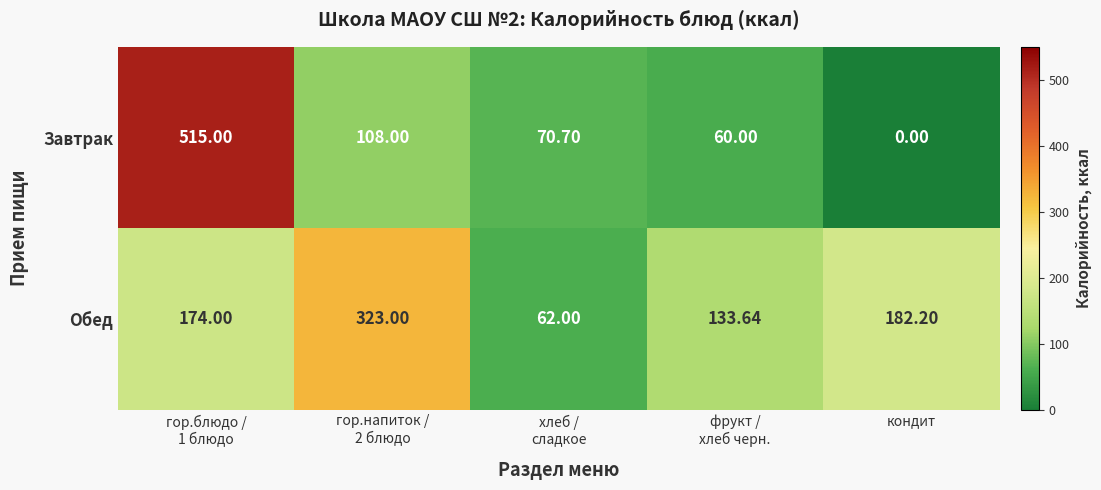

At which category does the chart reach its minimum across all series?

кондит